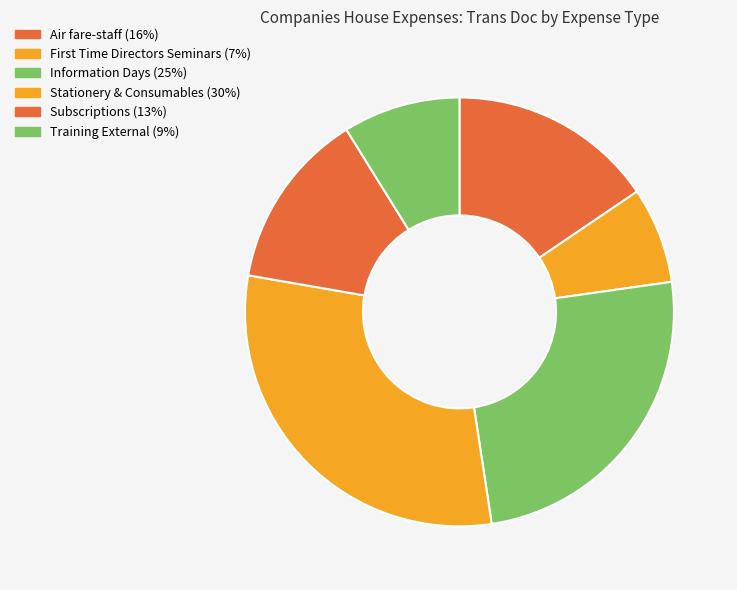

Does Air fare-staff account for over 50% of the chart?

No